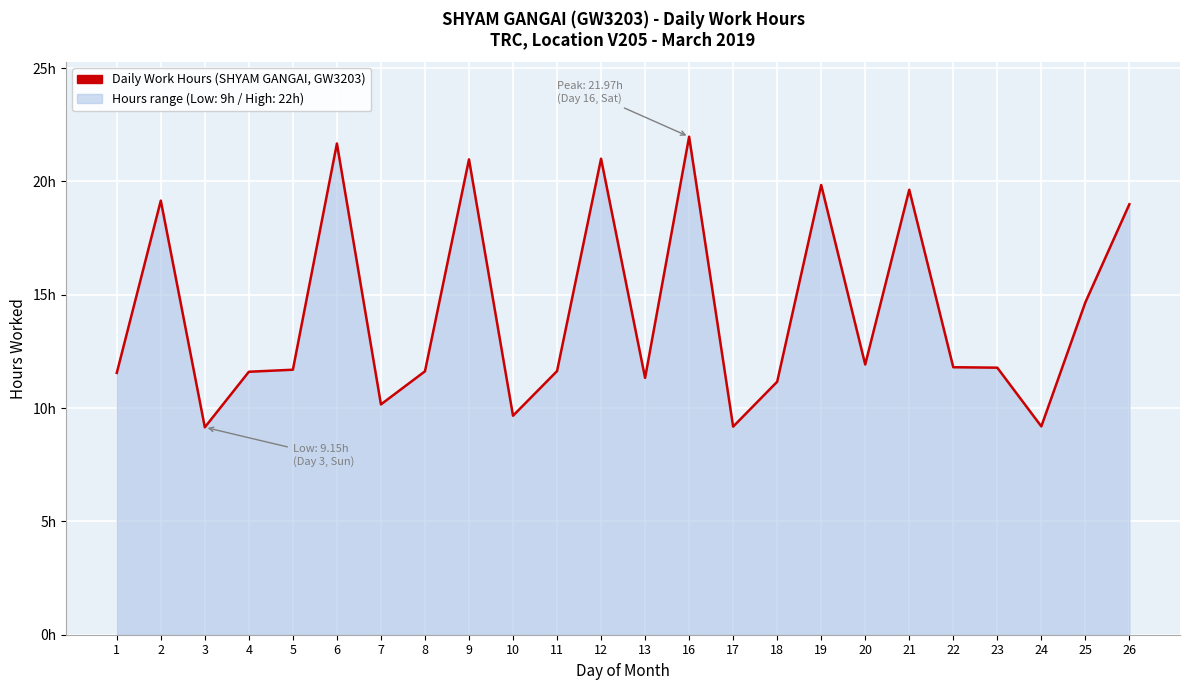

True or false: the data shows 4.7 at 22.

False